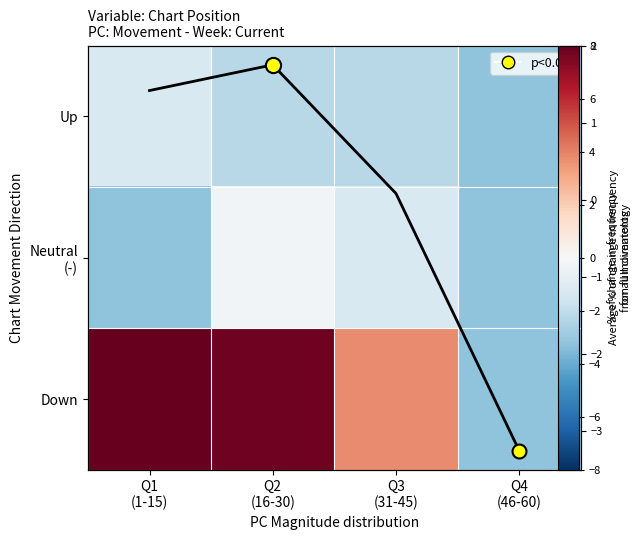

At which category is the sum across all series the highest?

Q2
(16-30)